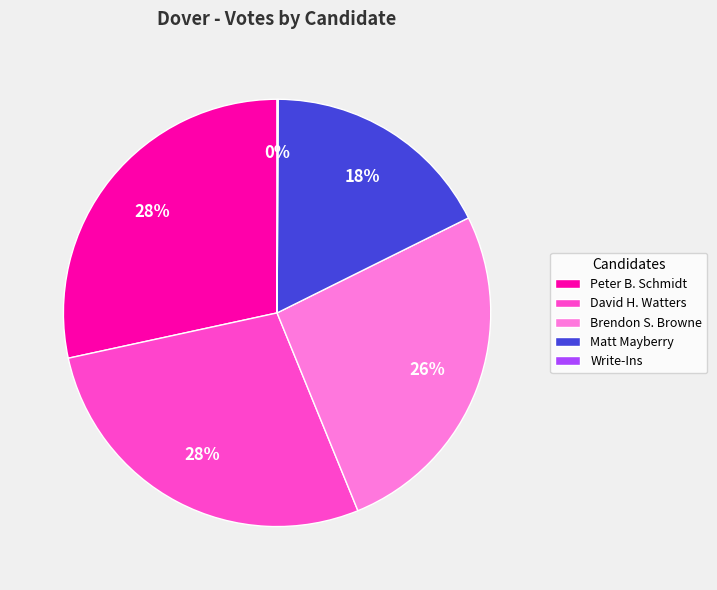

Do Matt Mayberry and Brendon S. Browne together represent more than half of the pie?

No